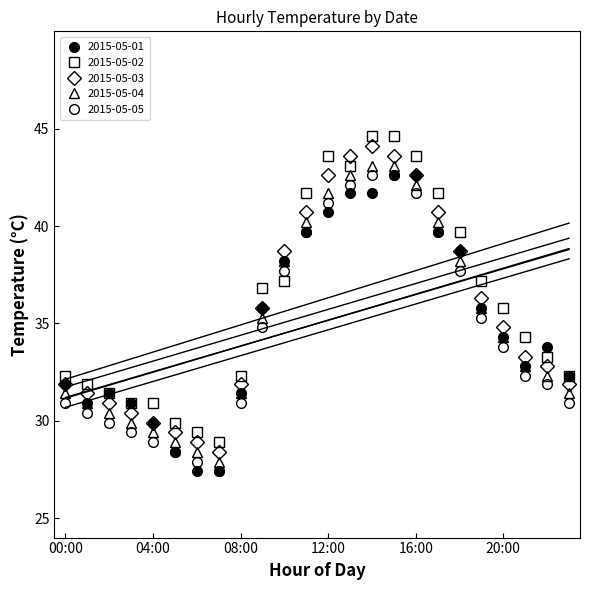

Rank the series at 07:00 from highest to lowest value.

2015-05-02, 2015-05-03, 2015-05-04, 2015-05-01, 2015-05-05